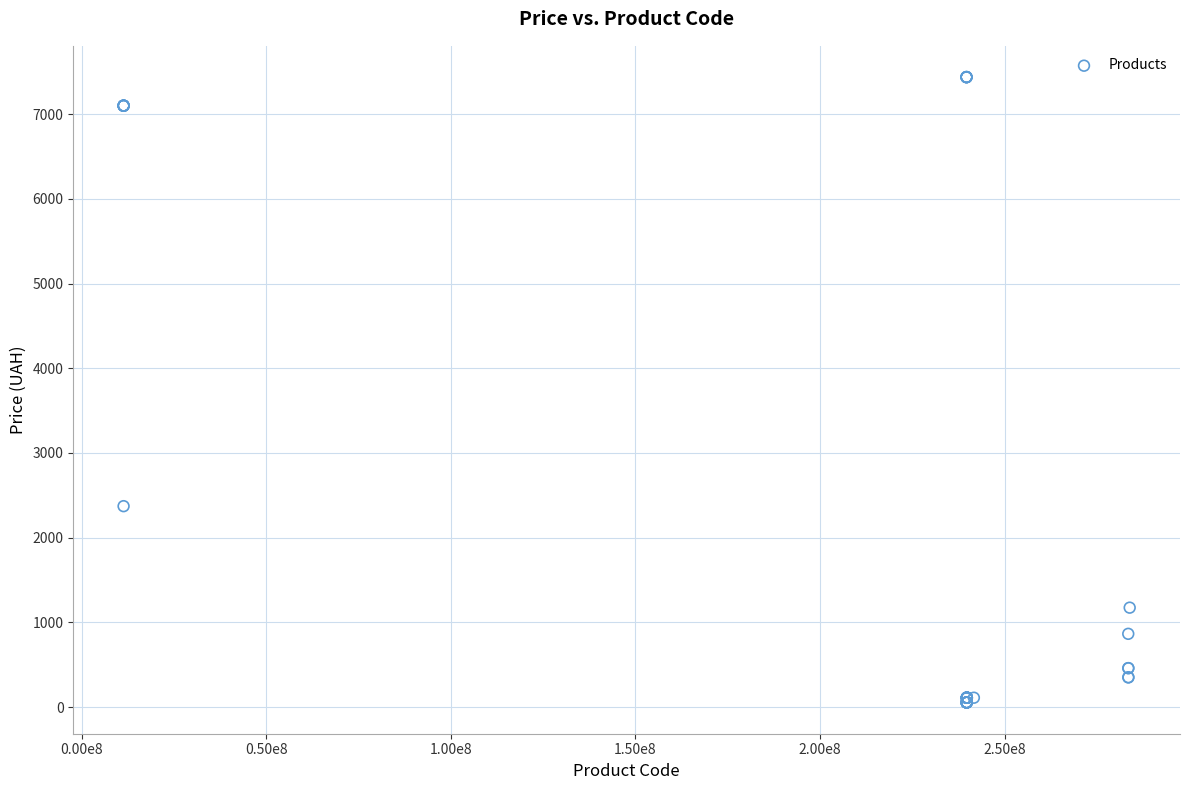

What Y value in the scatter plot is closest to 3746?

2372.4